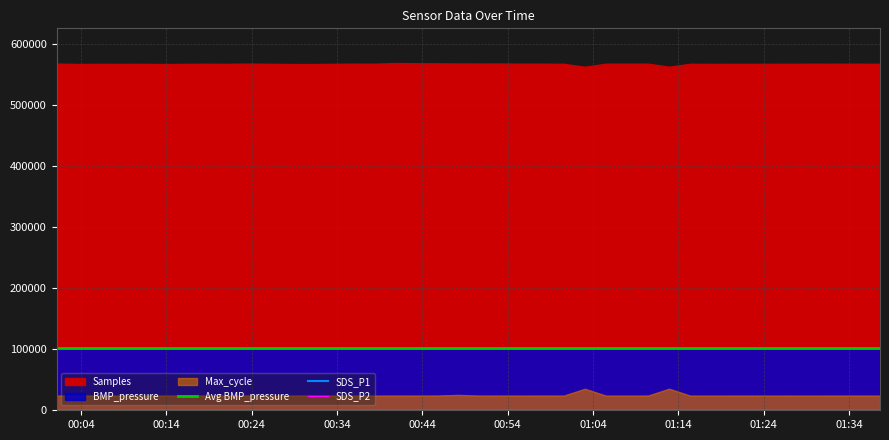

True or false: SDS_P1 has a value of 50.1 at 22.

False